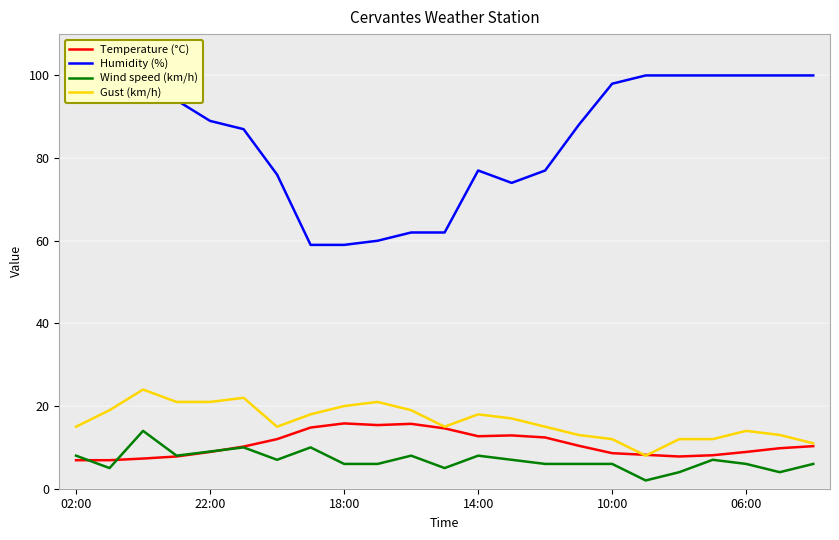

Which series has the largest total across all categories?

Humidity (%)